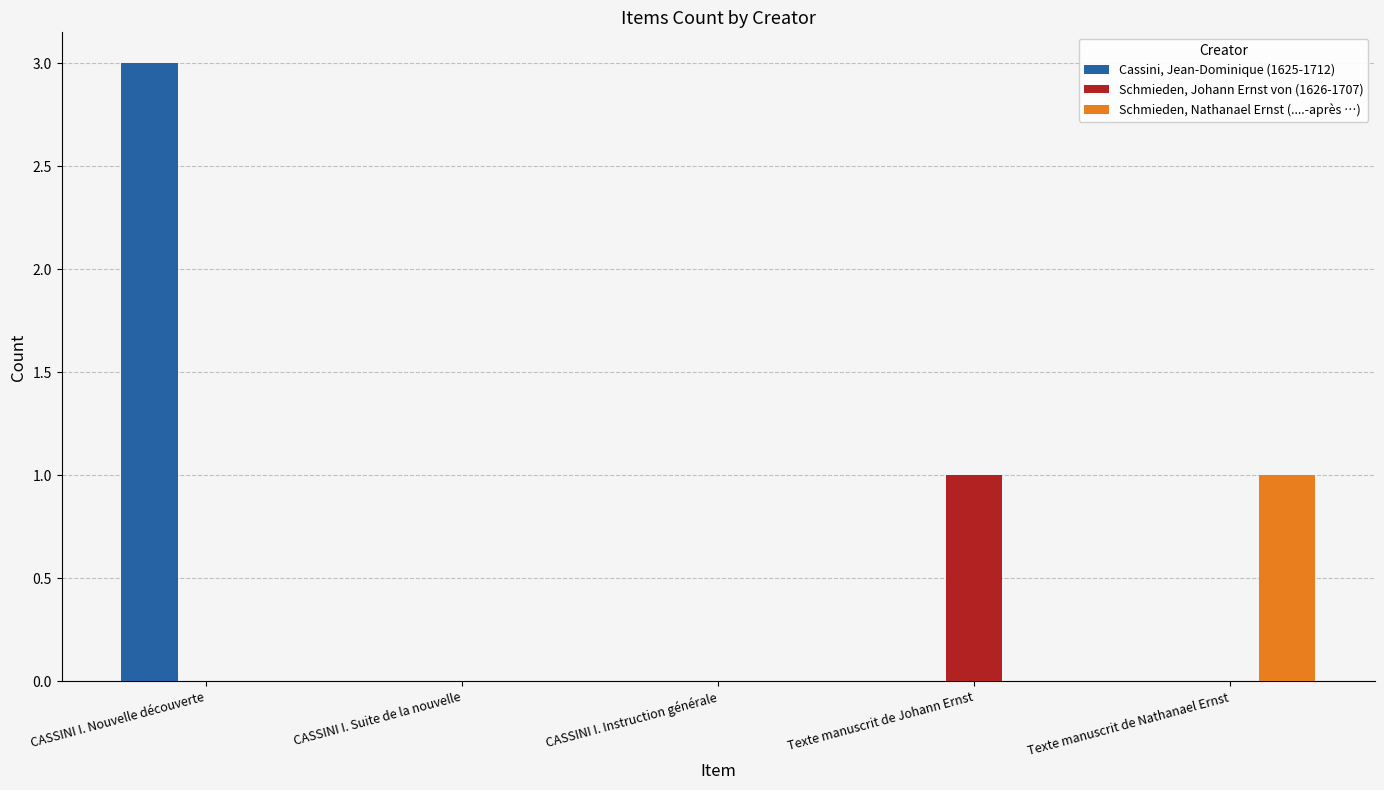

What is the greatest value displayed?

3